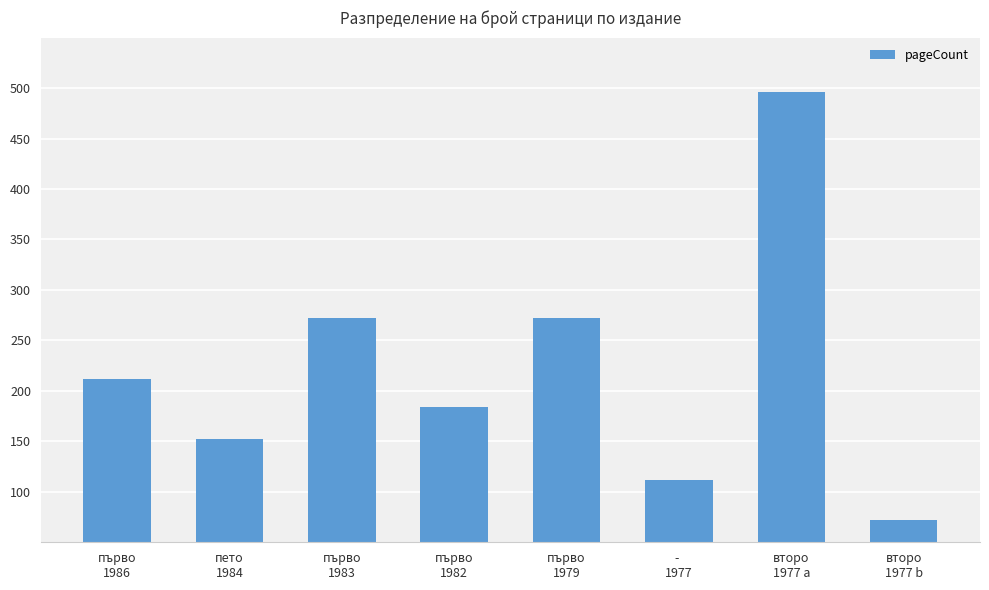

What is the value of the 6th bar from the left?

112